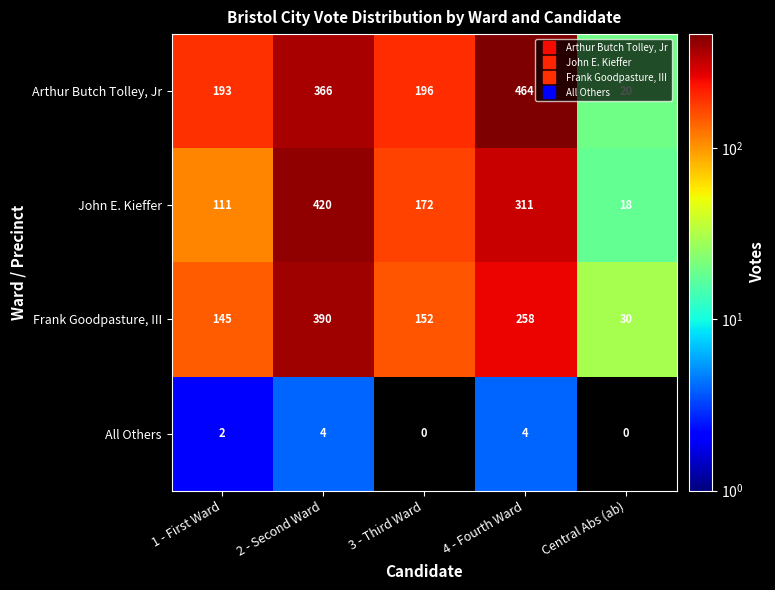

How many categories are shown in the chart?

5